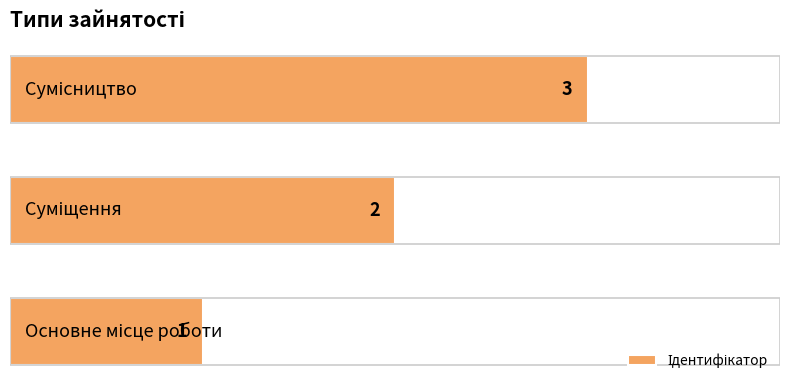

What is the sum of all values?

6